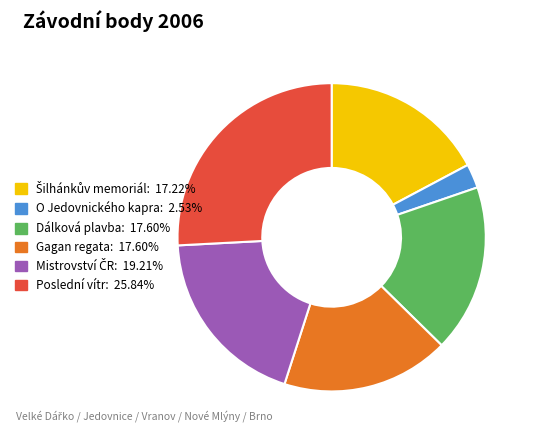

How many slices are in this pie chart?

6